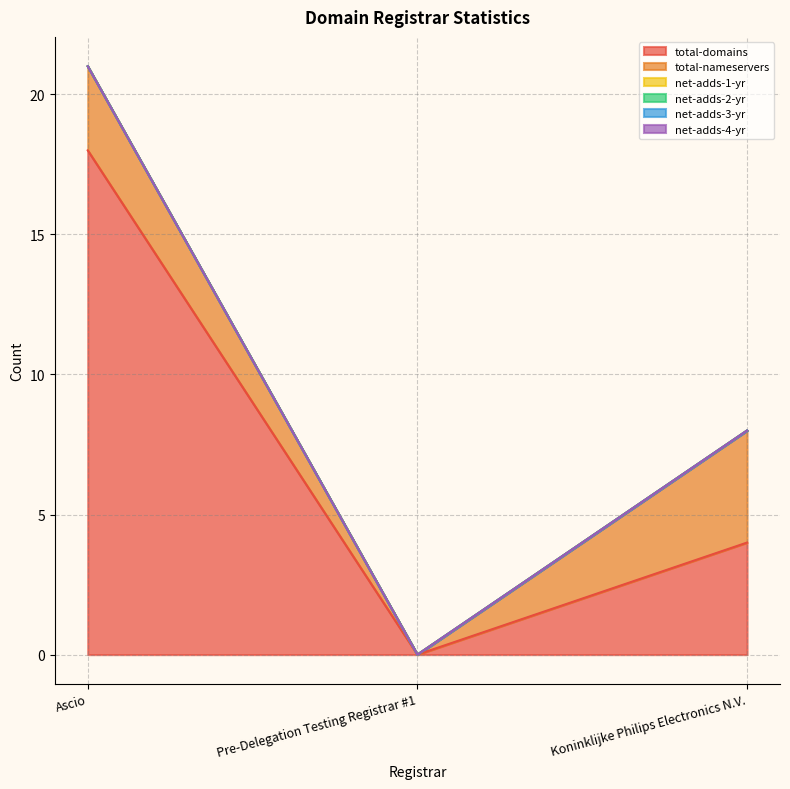

Does the chart display data point markers on the line(s)?

No